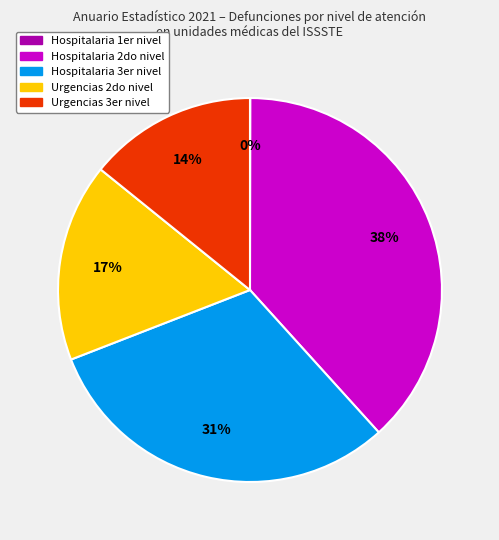

To the nearest percent, what is the difference between the largest and smallest slice percentages?

38%